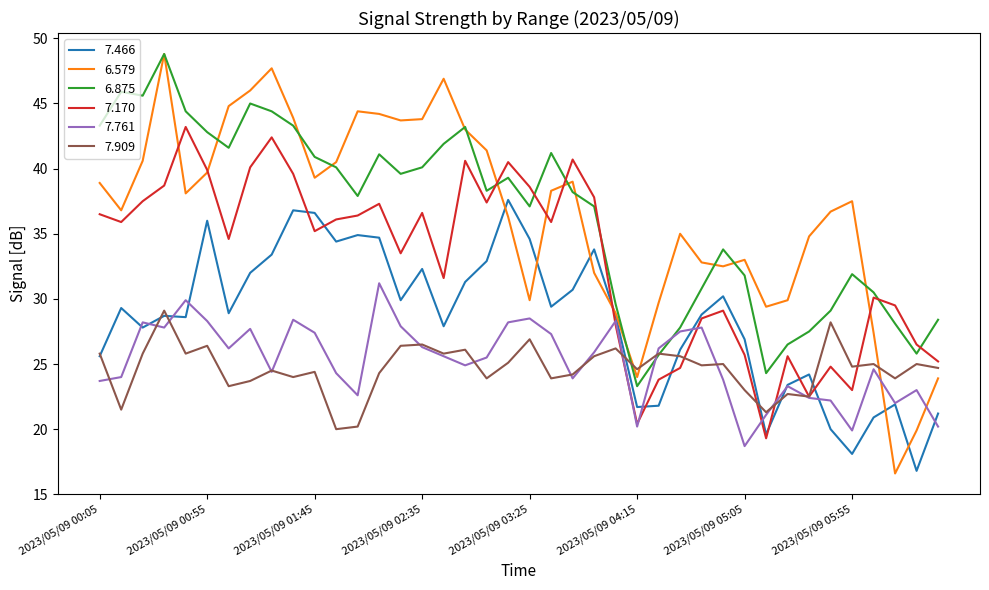

At how many categories does at least one series exceed 29?

37